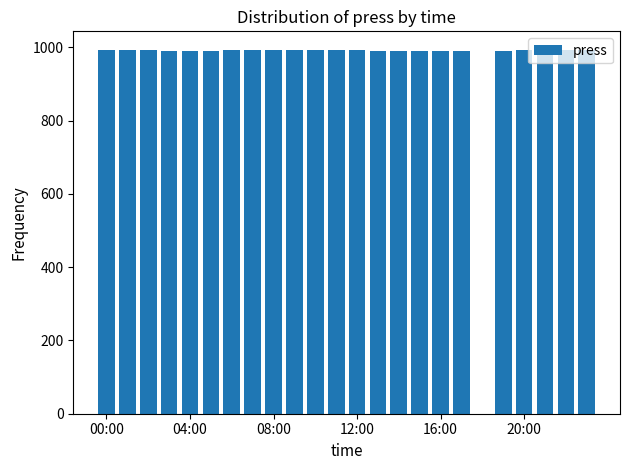

What is the sum of all values?

22813.1